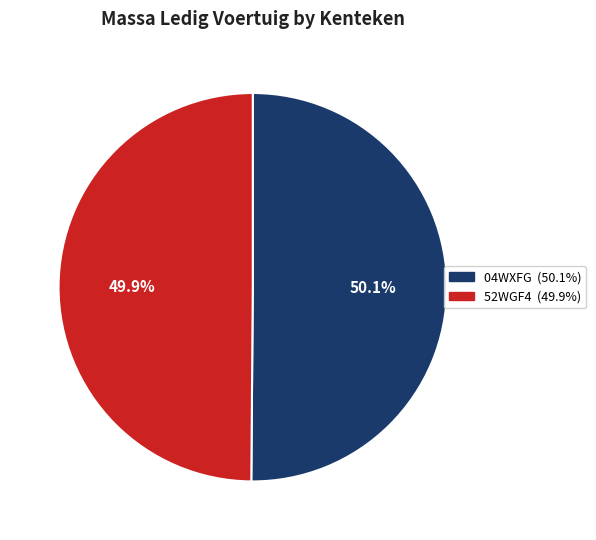

Combined, do 52WGF4 and 04WXFG account for over 50%?

Yes